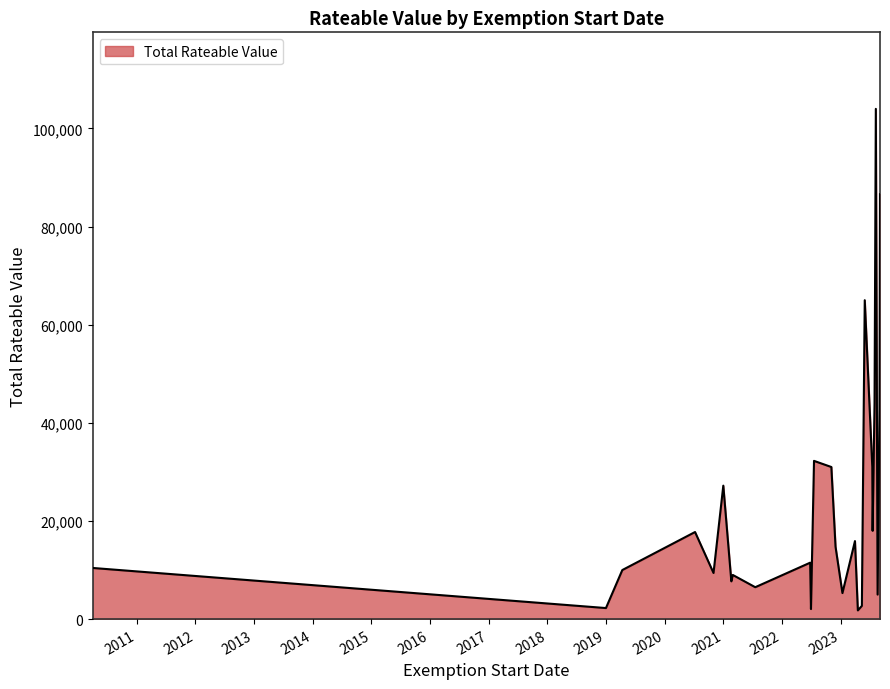

How many categories are shown in the chart?

26